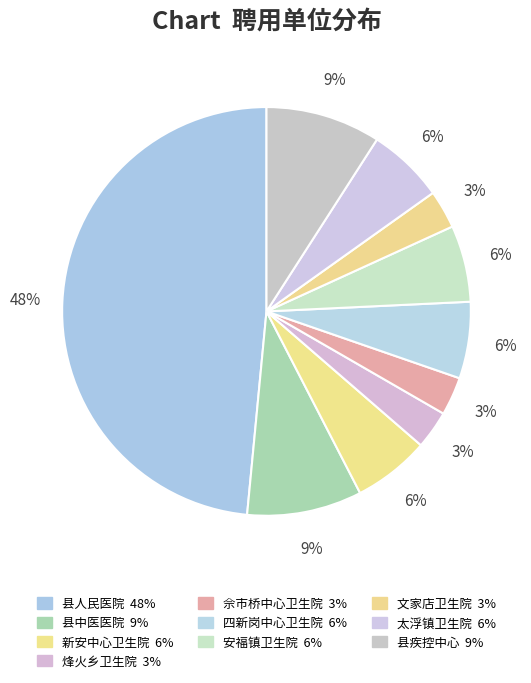

Rank the categories by value from lowest to highest.

烽火乡卫生院, 佘市桥中心卫生院, 文家店卫生院, 新安中心卫生院, 四新岗中心卫生院, 安福镇卫生院, 太浮镇卫生院, 县中医医院, 县疾控中心, 县人民医院